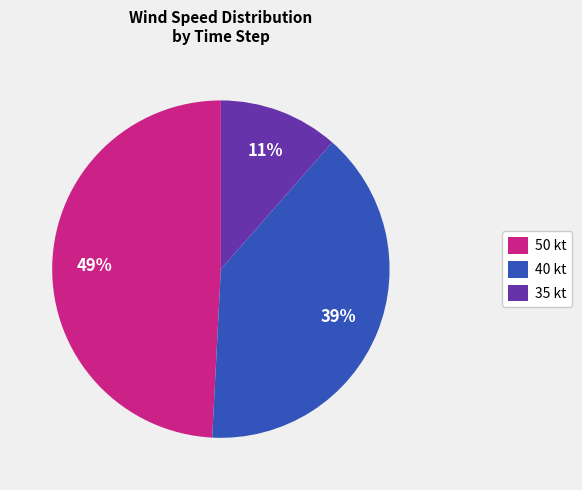

Is the sum of 40 kt and 50 kt greater than half?

Yes